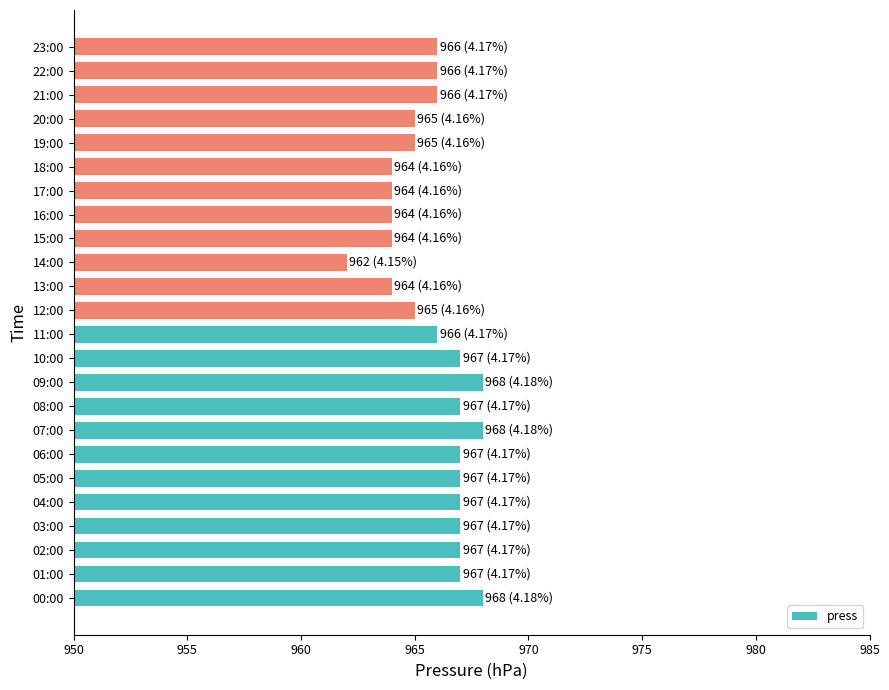

What is the average value?

966